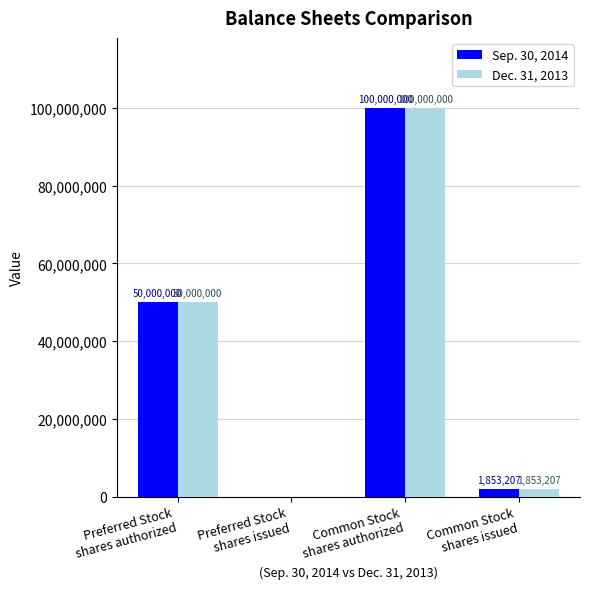

What is the average value of the Sep. 30, 2014 series?

37963302